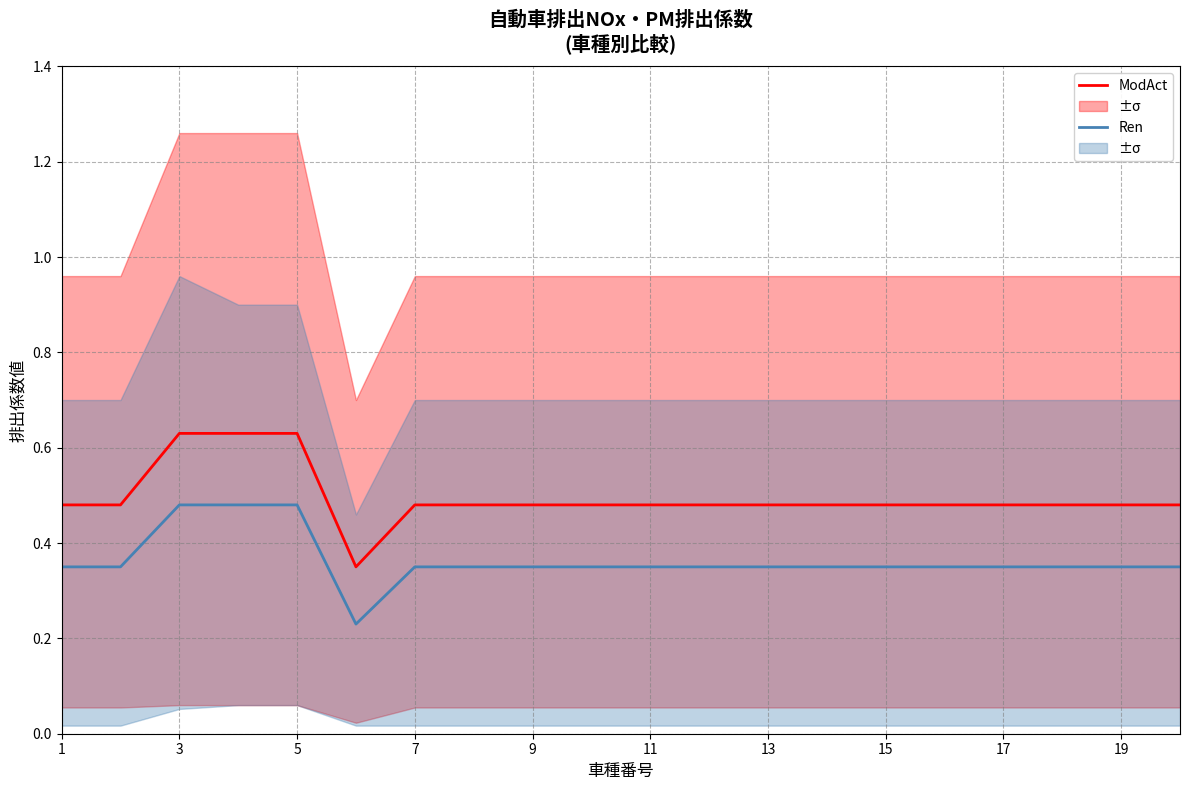

What is the average value of the ModAct series?

0.5